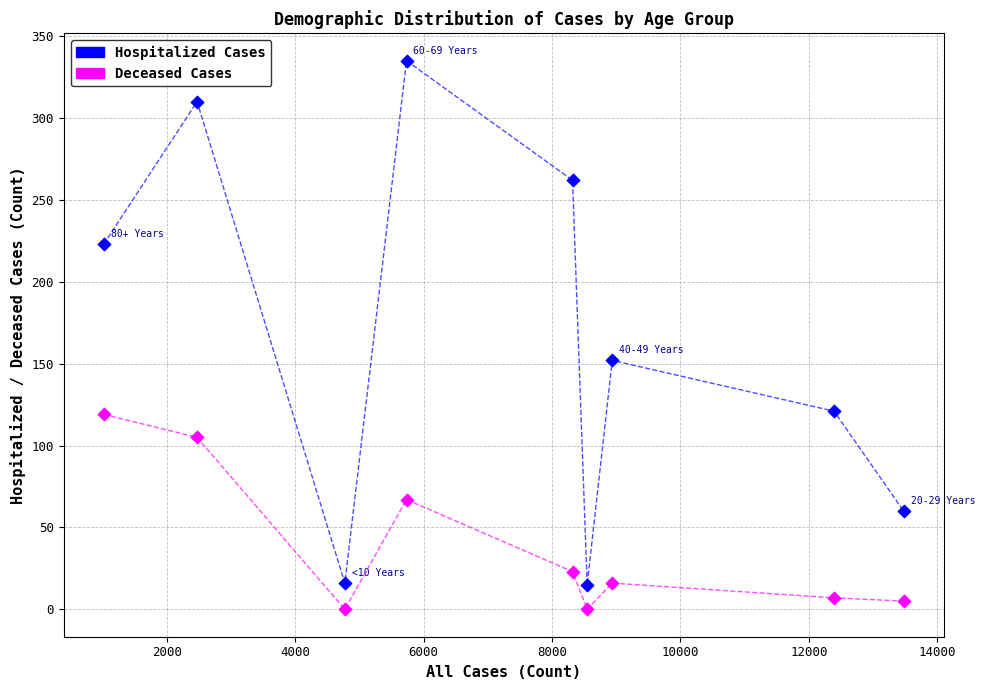

In the Hospitalized Cases series, what Y value is closest to 175?

152